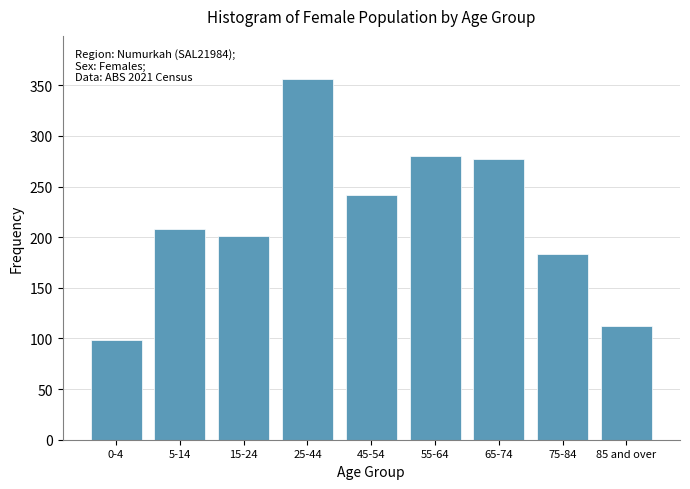

Reading left to right, transcribe all the data shown in this chart.

98	208	201	356	242	280	277	183	112